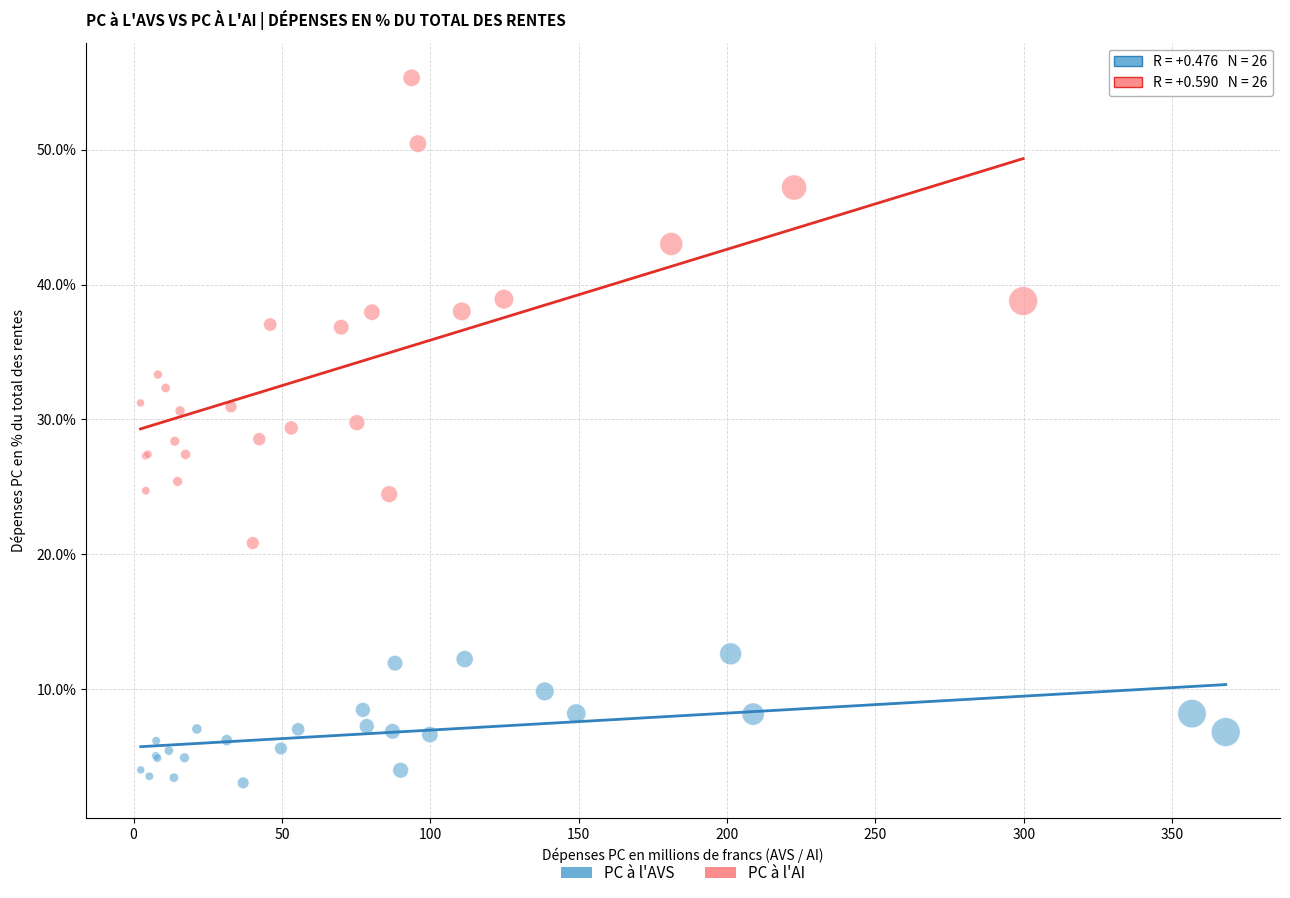

Which series has the largest Y range (max minus min)?

PC à l'AI